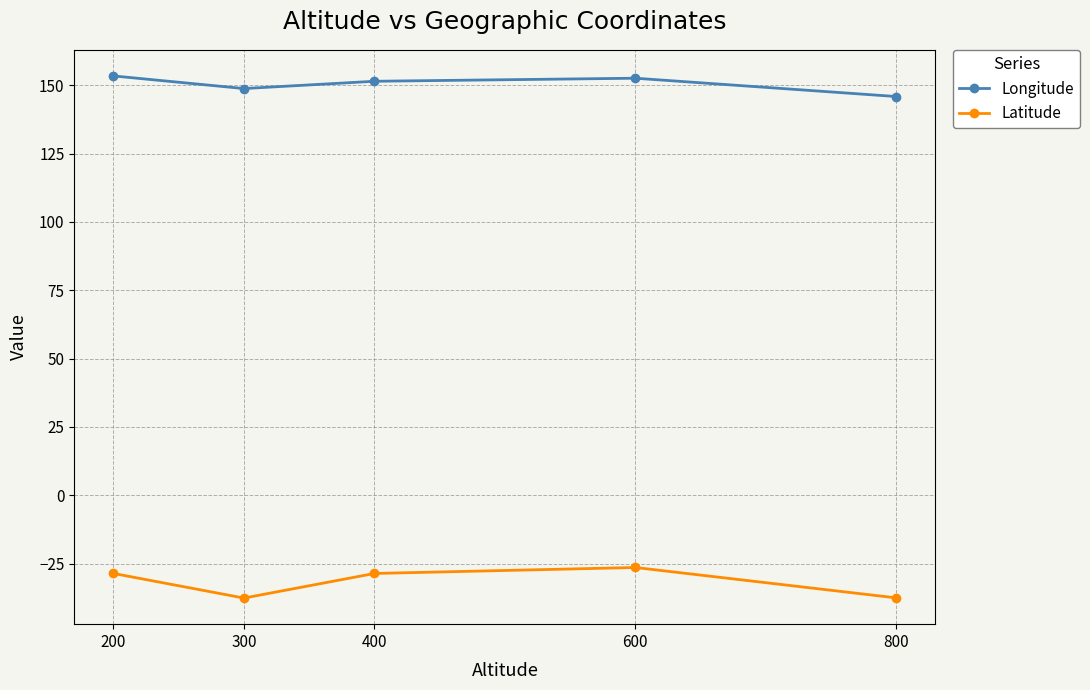

How many lines are shown in the chart?

2